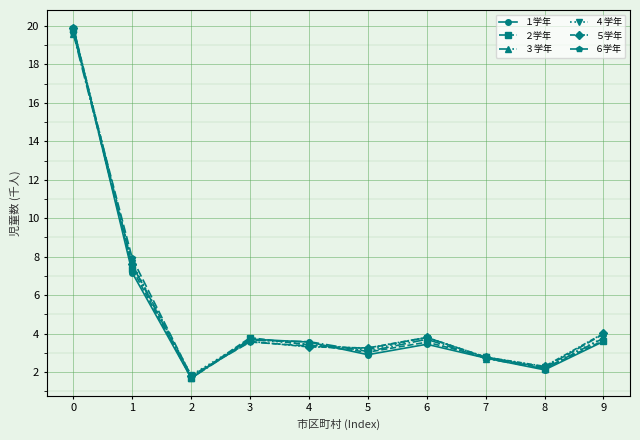

What is the value of the ３学年 point at the 4th from the left?

3.7